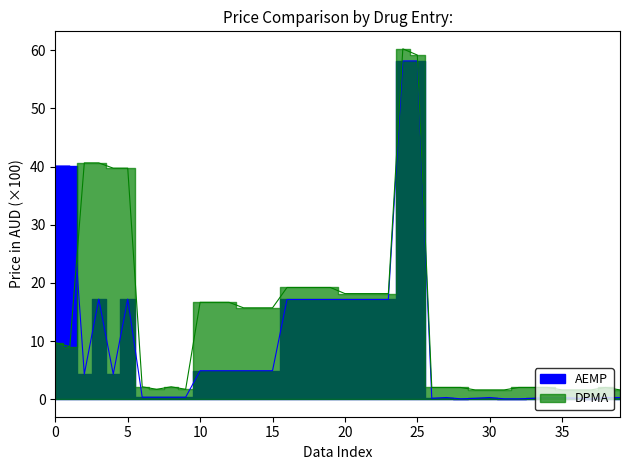

What is the sum of all AEMP values?

410.0